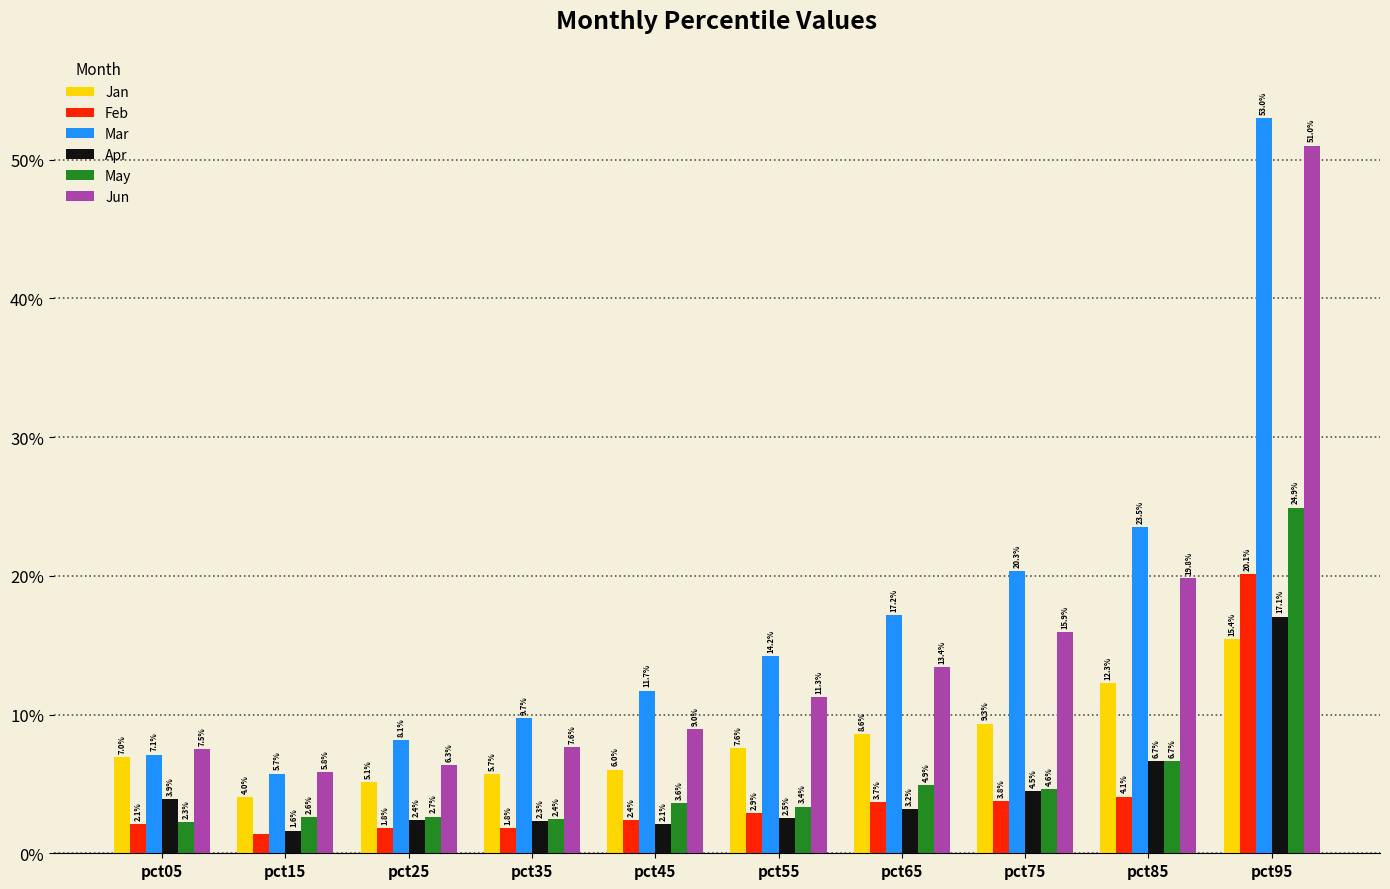

What are all the series names shown in the legend?

Jan, Feb, Mar, Apr, May, Jun